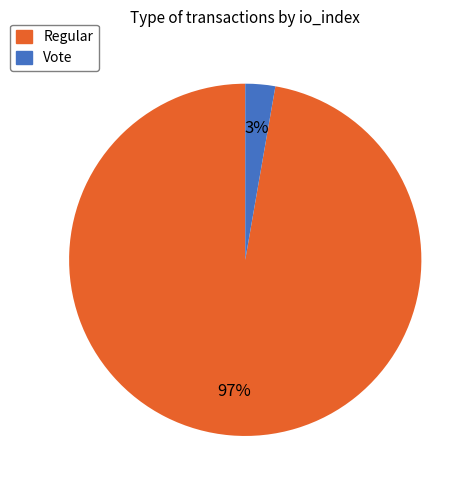

What is the smallest slice in the pie chart?

Vote